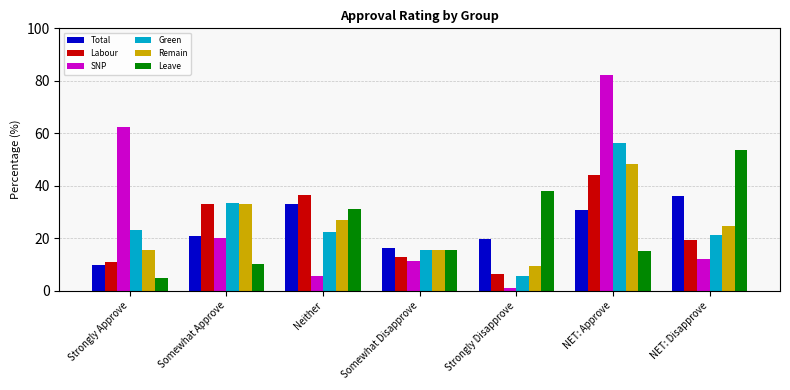

What is the difference between the Remain values at Somewhat Approve and NET: Disapprove?

8.2